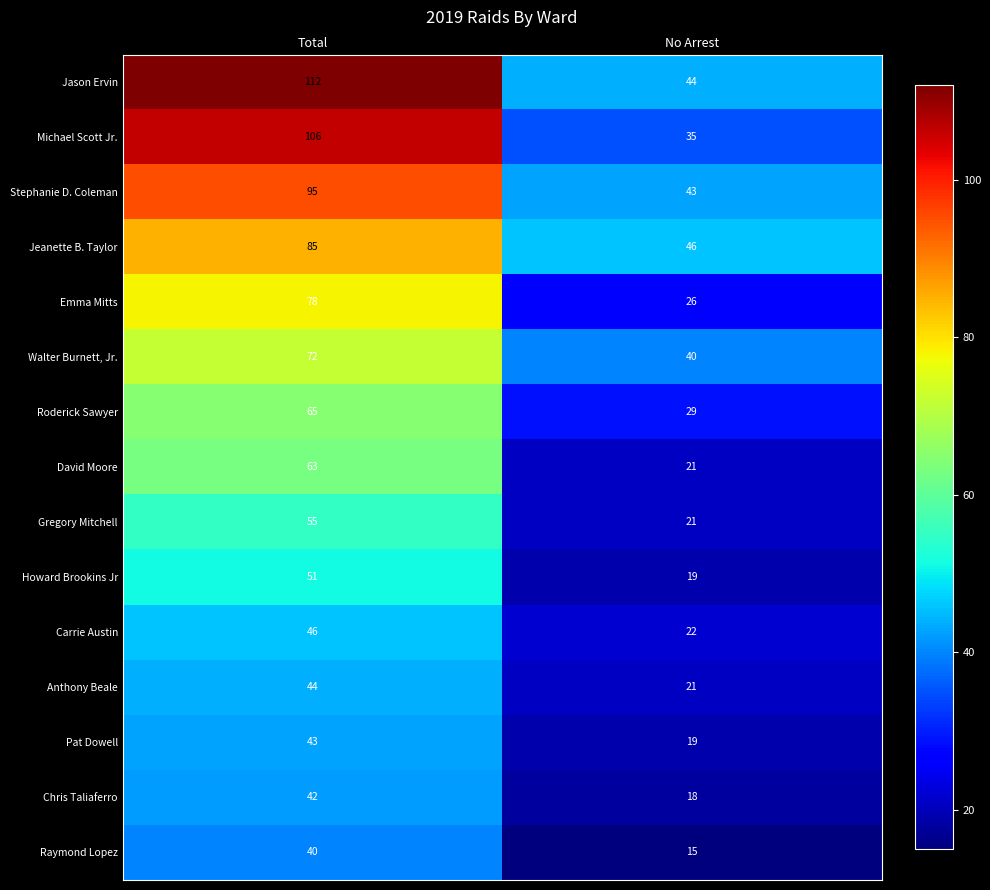

Which series has the widest spread of values?

Michael Scott Jr.